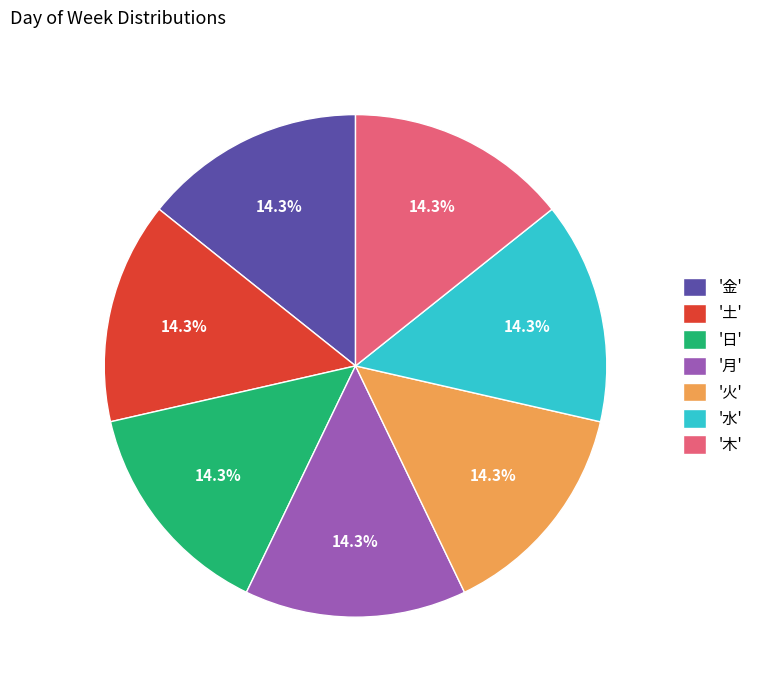

Approximately how many times larger is the value at '火' compared to '水'?

1.0